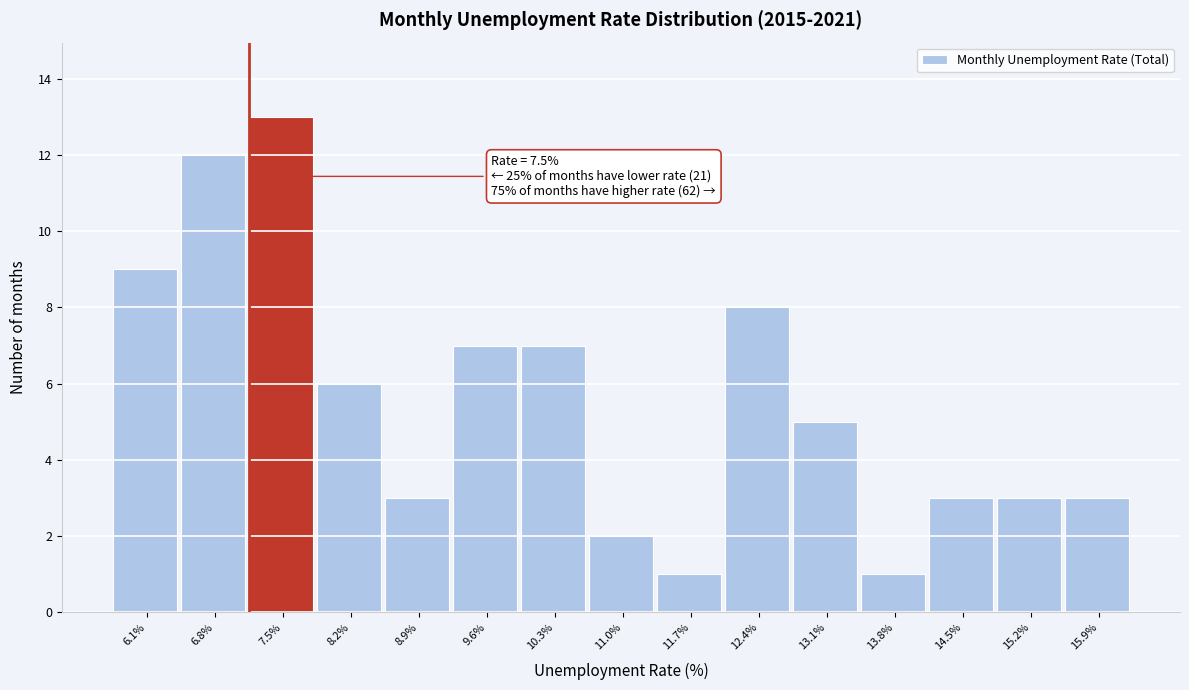

Reading left to right, what are all the values shown in this chart?

6.1%=9	6.8%=12	7.5%=13	8.2%=6	8.9%=3	9.6%=7	10.3%=7	11.0%=2	11.7%=1	12.4%=8	13.1%=5	13.8%=1	14.5%=3	15.2%=3	15.9%=3